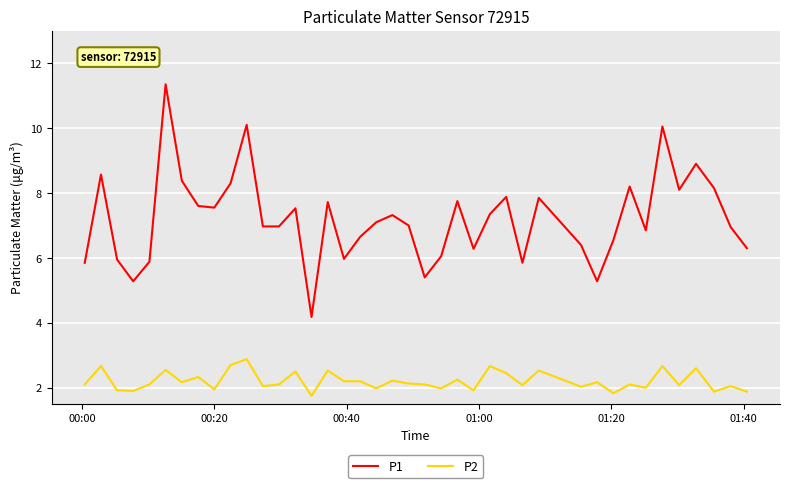

What is the minimum value shown in the chart?

1.8